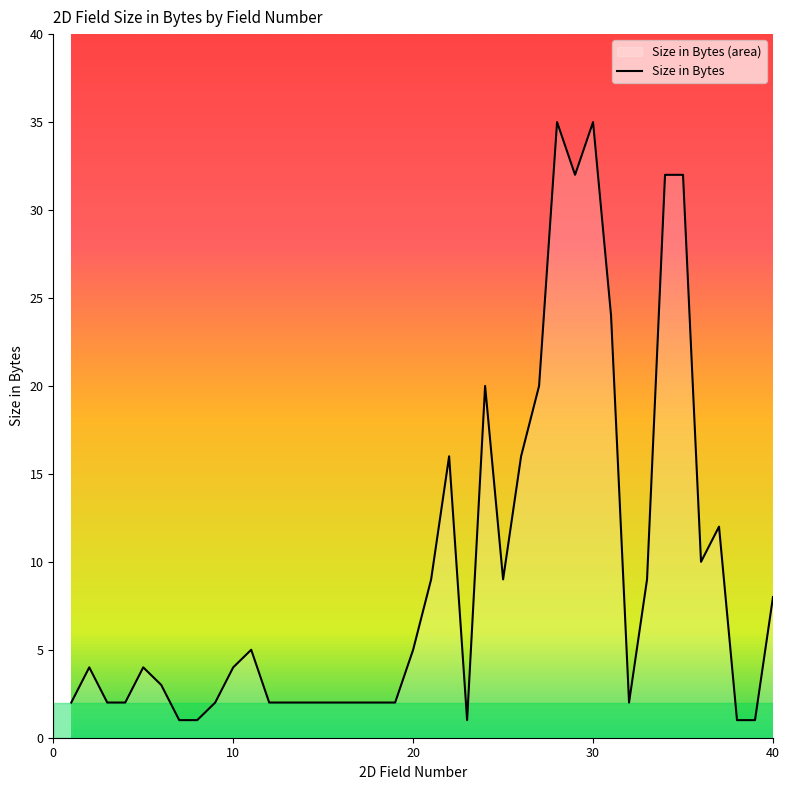

Which has a higher value, 28 or 22?

28